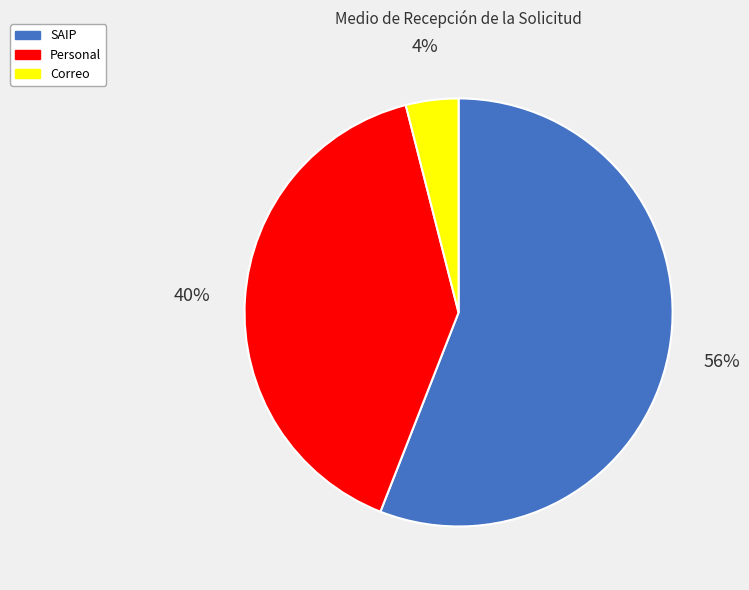

Combined, do SAIP and Correo account for over 50%?

Yes